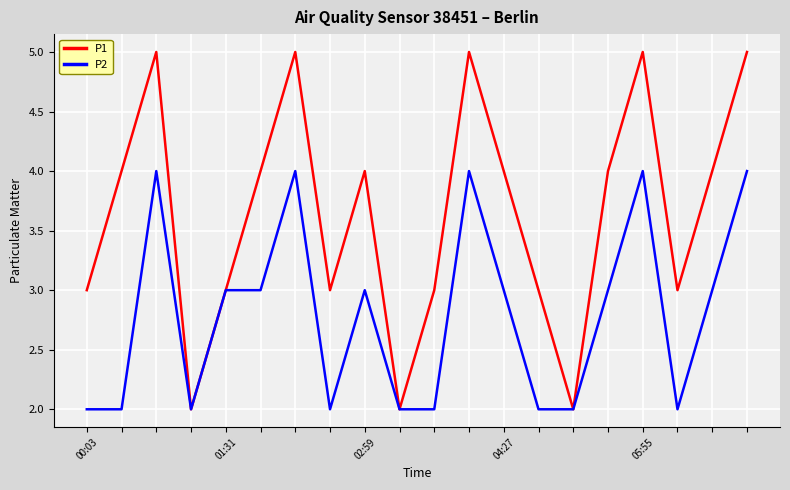

List the series in order of their overall mean, highest first.

P1, P2